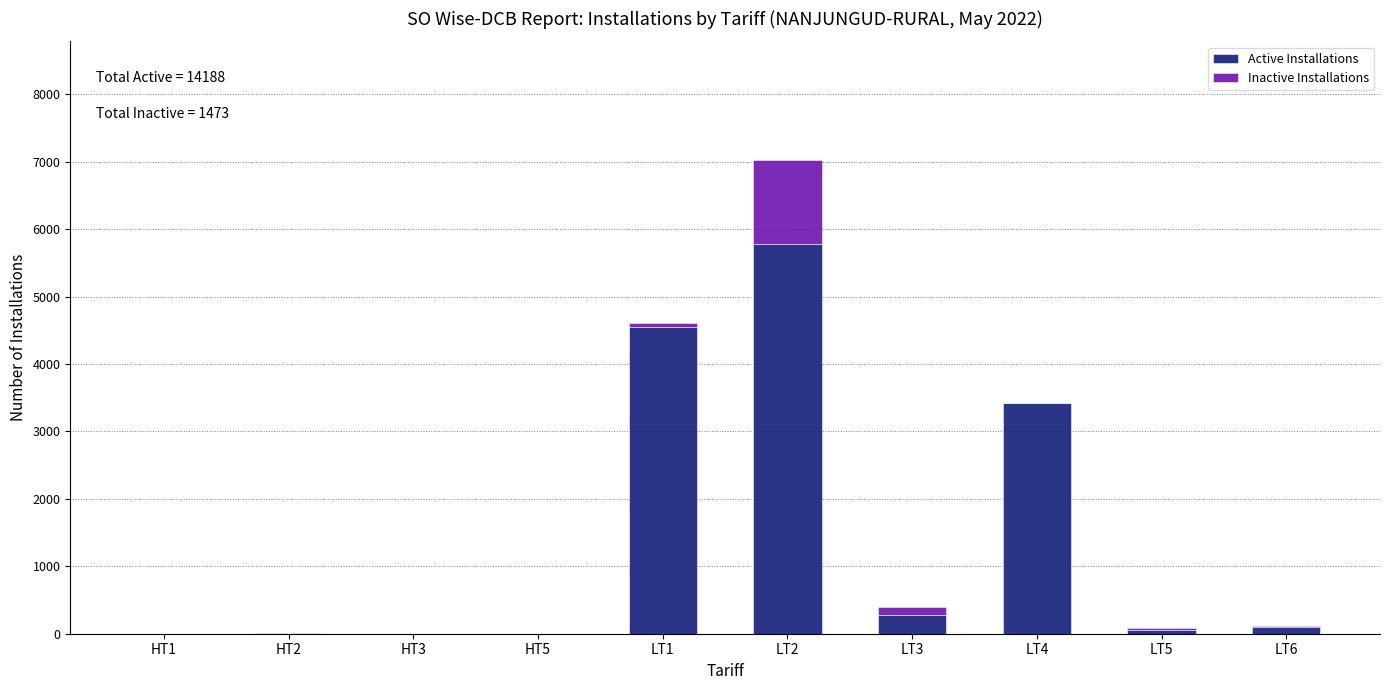

The value of Active Installations at LT4 is 5752. True or false?

False